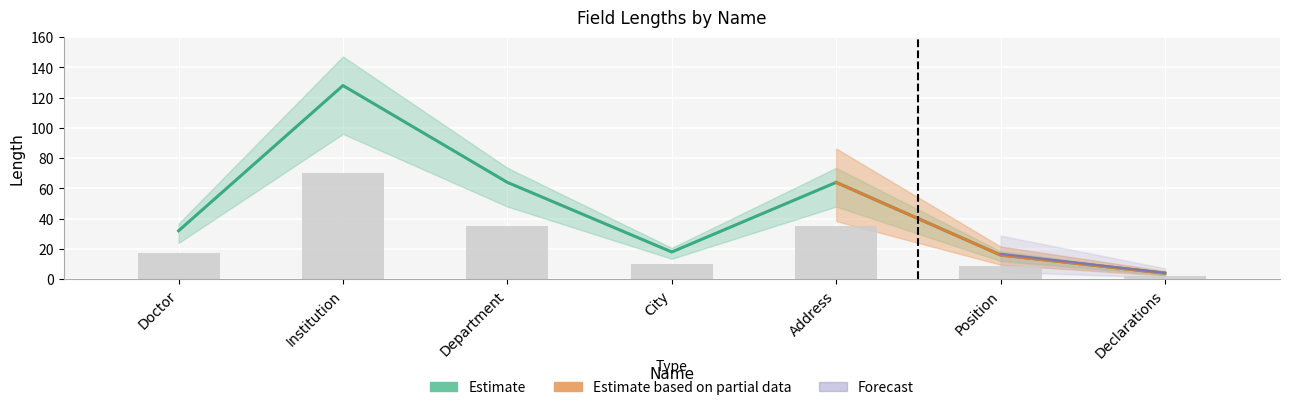

How many bars are there in total?

7